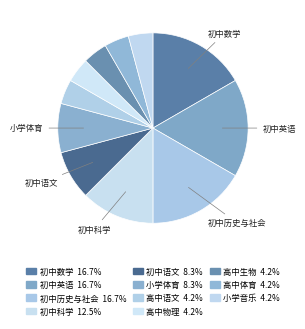

Is 小学音乐 the majority of the pie?

No